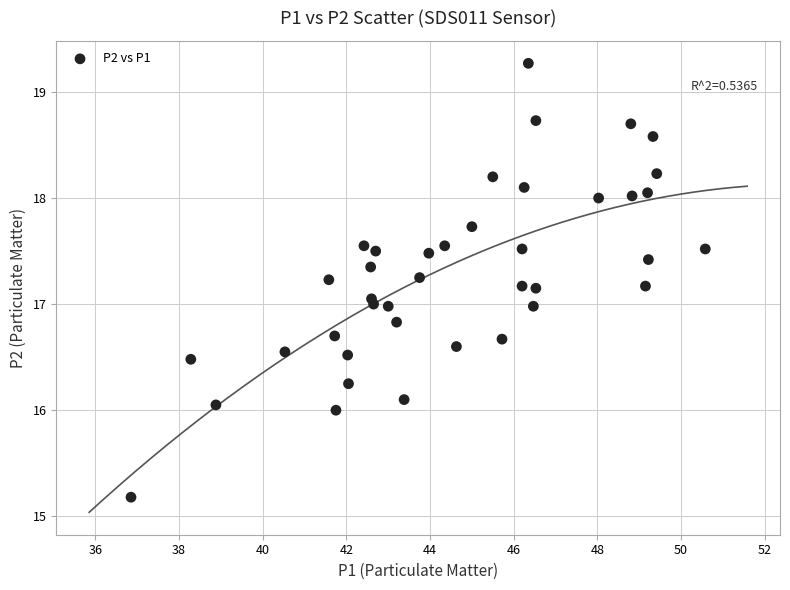

What is the range of Y values (max minus min)?

4.1